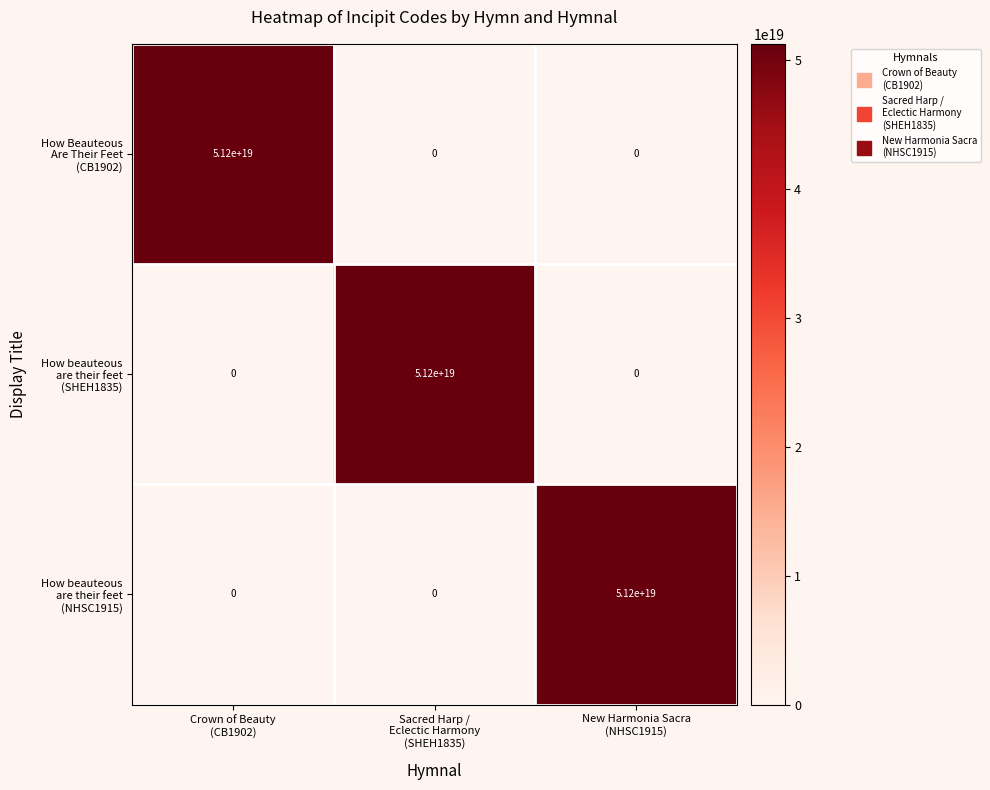

At how many categories does at least one series exceed 42829062401845968896?

3